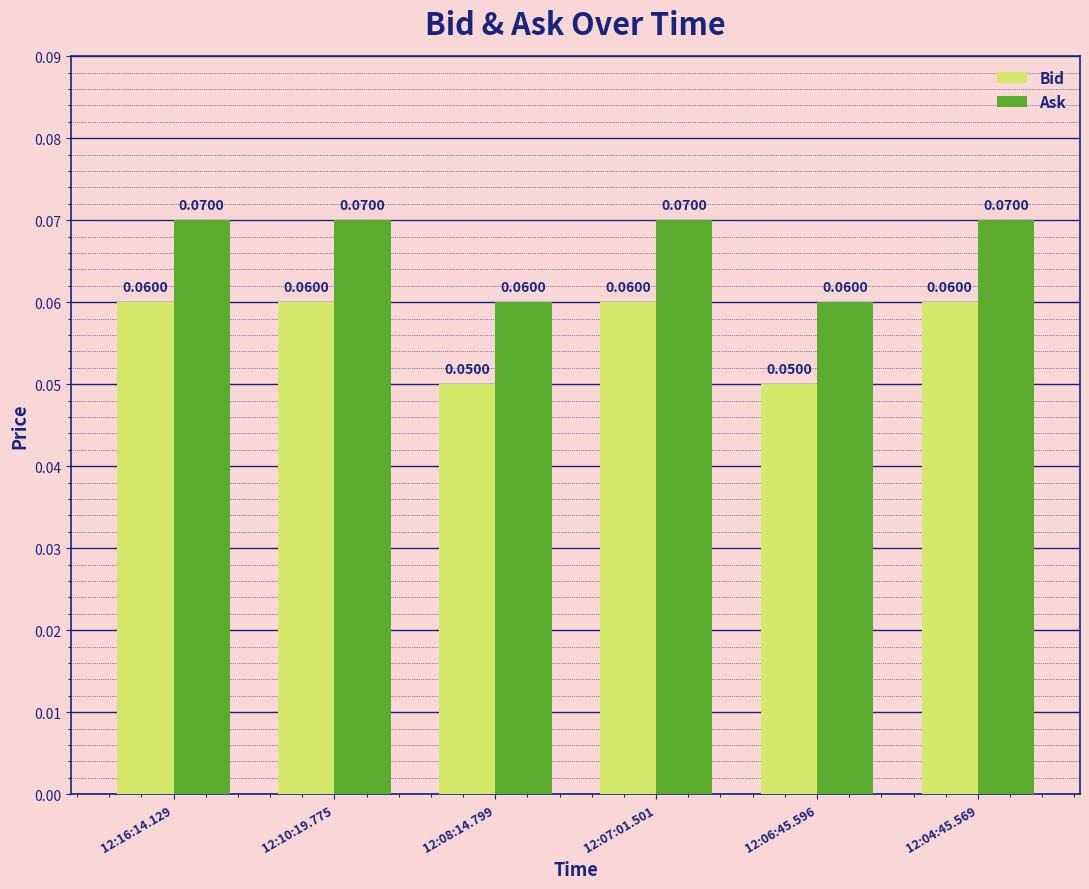

Count the number of categories in the chart.

6